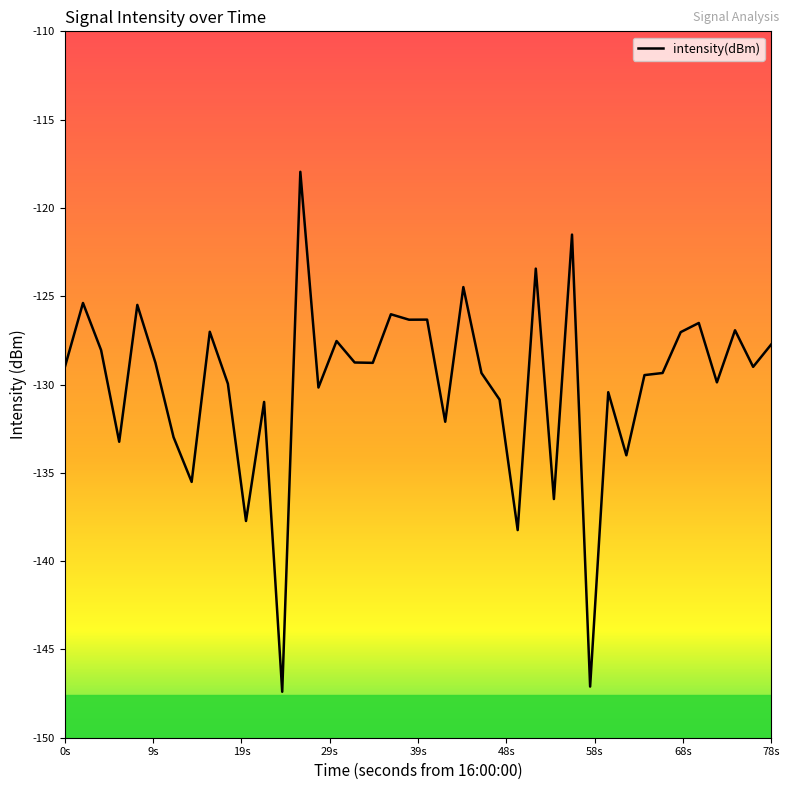

What is the greatest value displayed?

-118.0